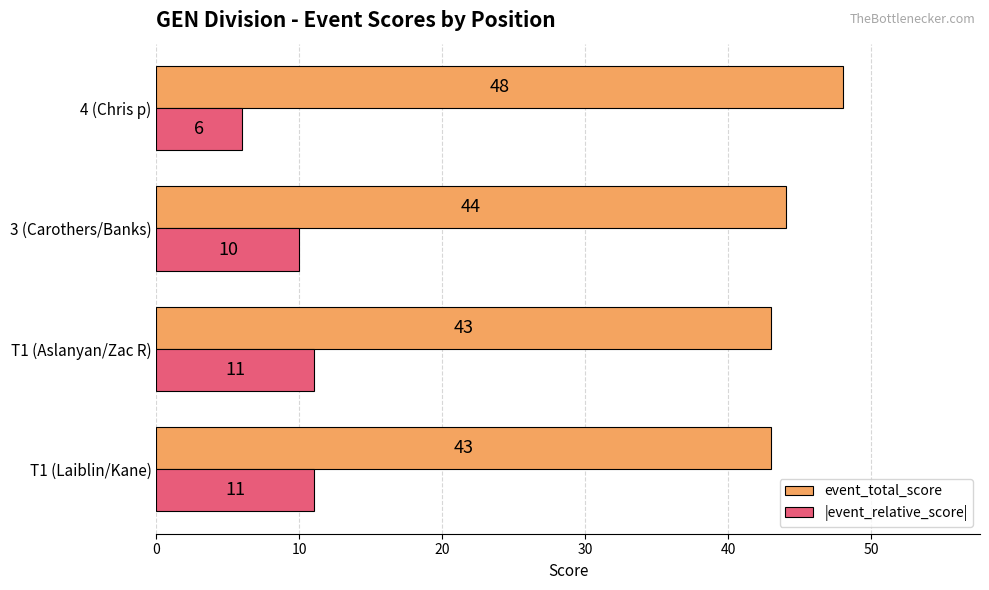

What are all the series names shown in the legend?

event_total_score, |event_relative_score|